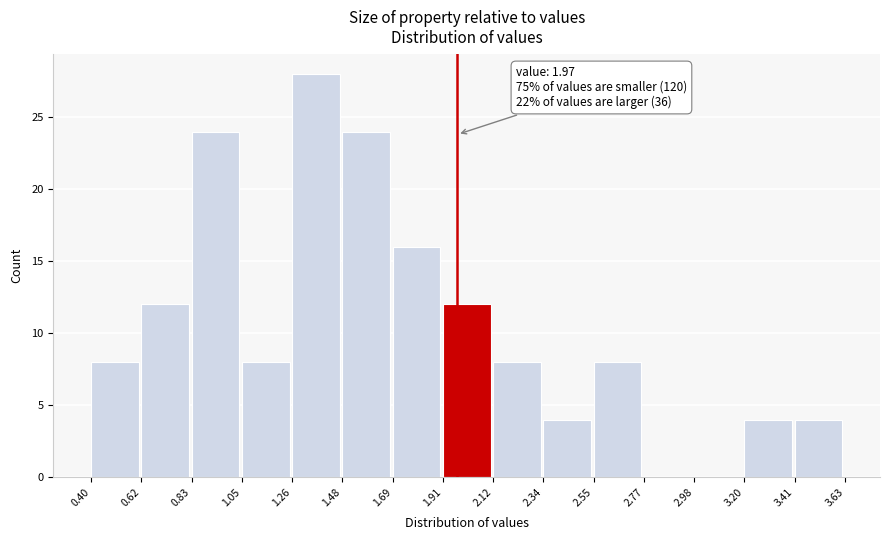

Over which range of the x-axis is the bar tallest?

1.26 to 1.48